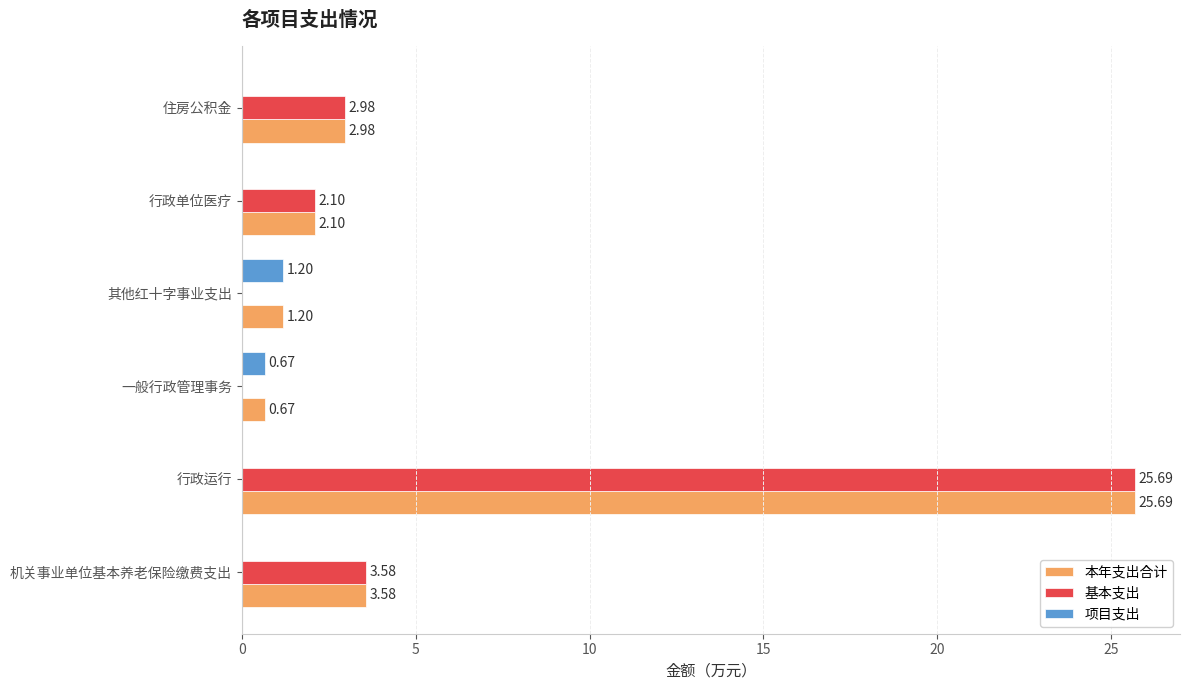

Which series has the largest total across all categories?

本年支出合计